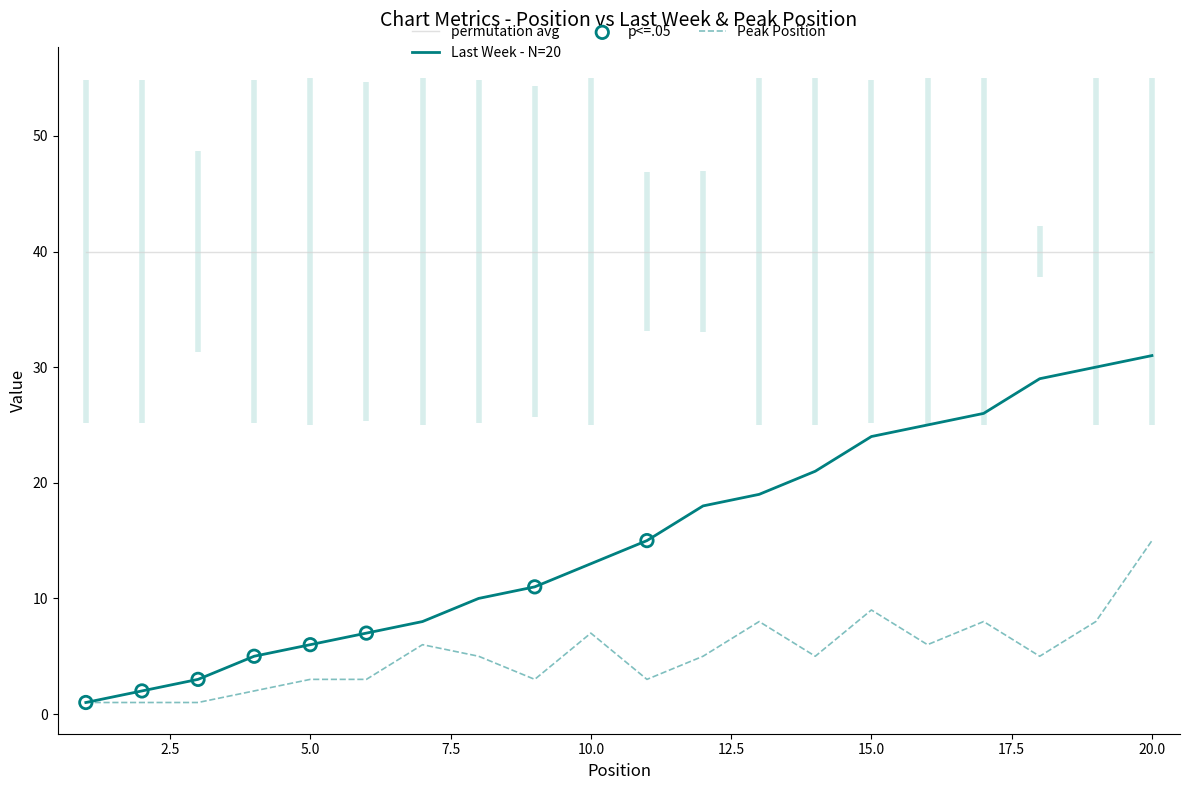

What is the total value across all series at 11?

18